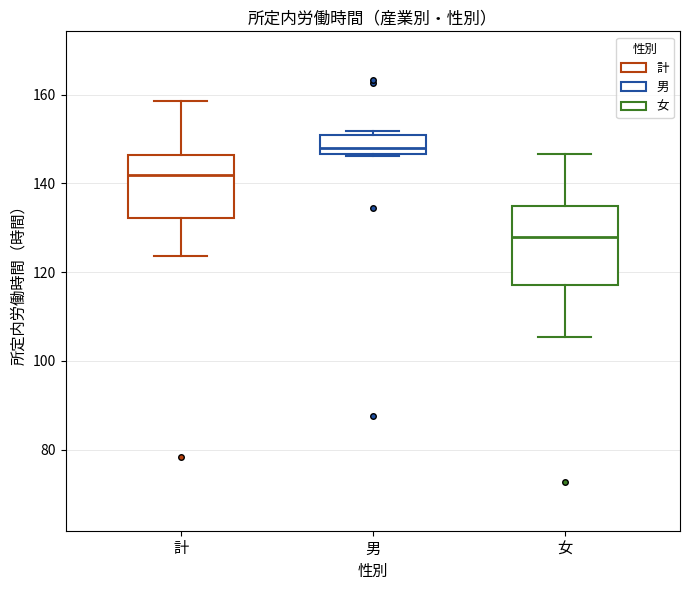

Reading left to right, read every box against the y-axis: the position of its median line, the range the box covers, and the ends of its whiskers. The values are not printed on the chart, so give them approximately, as read against the axis.

計: median 142, box 132 to 146, whiskers 124 to 158
男: median 148, box 146 to 150, whiskers 146 to 152
女: median 128, box 118 to 134, whiskers 106 to 146